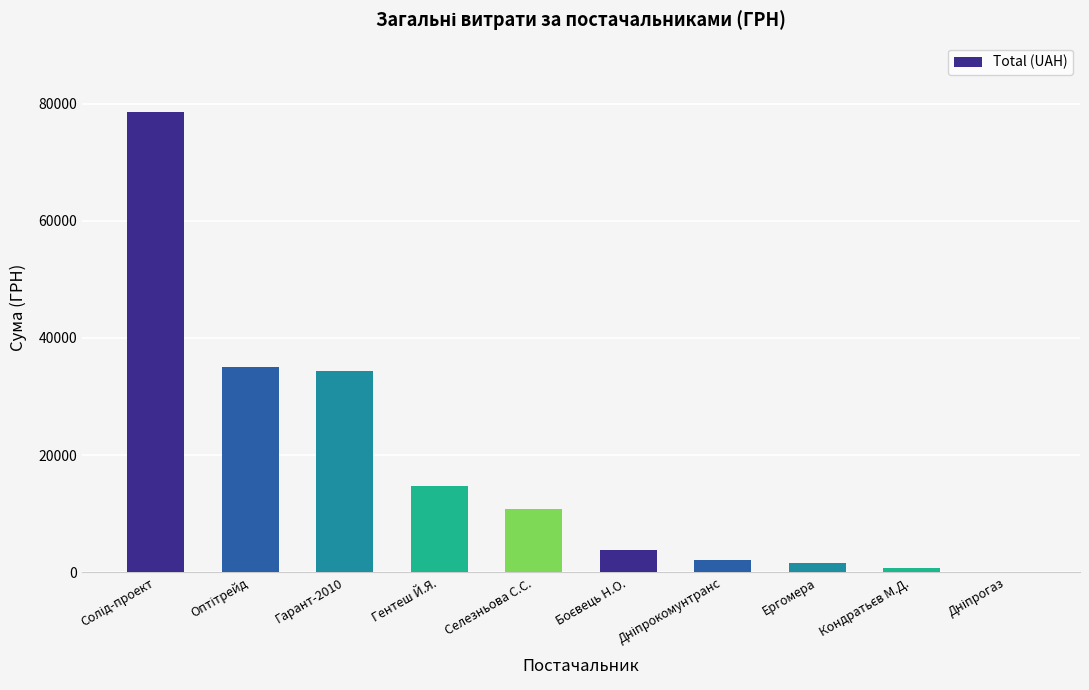

What is the ratio of the value at Селезньова С.С. to the value at Гарант-2010?

0.3